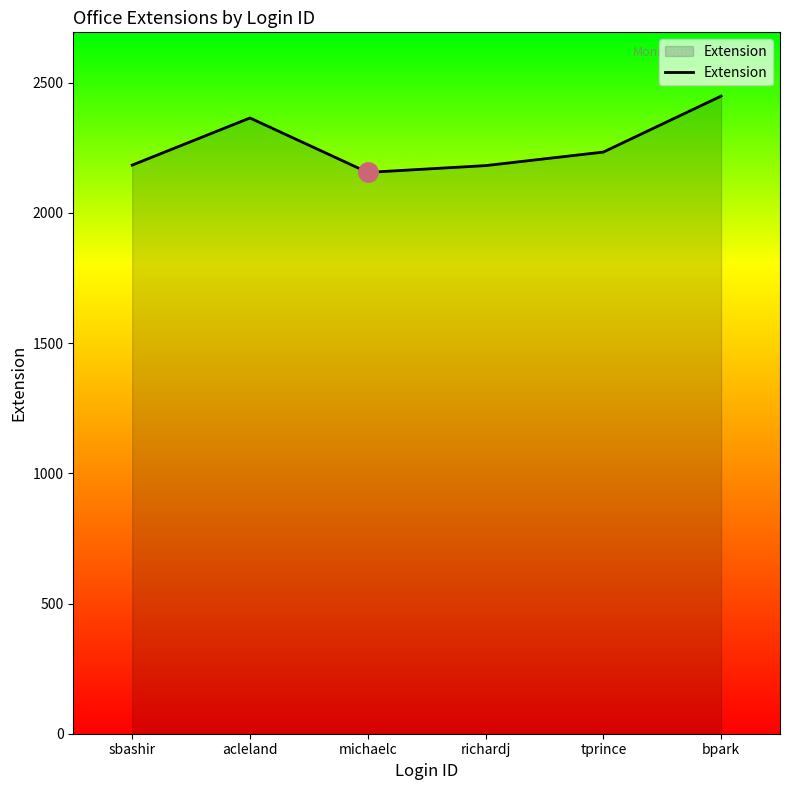

At which category does the chart reach its minimum across all series?

michaelc